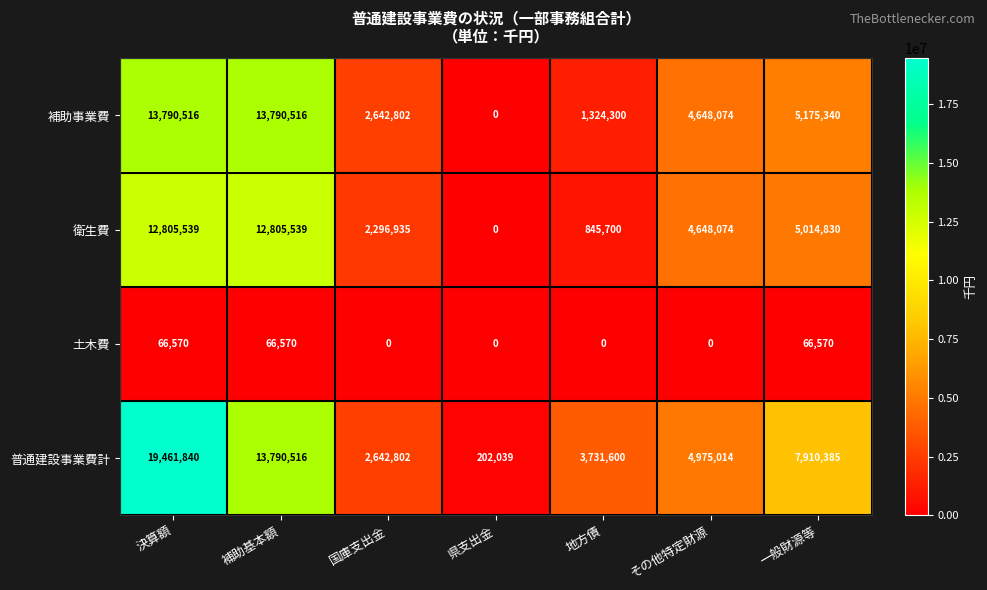

True or false: 普通建設事業費計 has a value of 326411 at 県支出金.

False